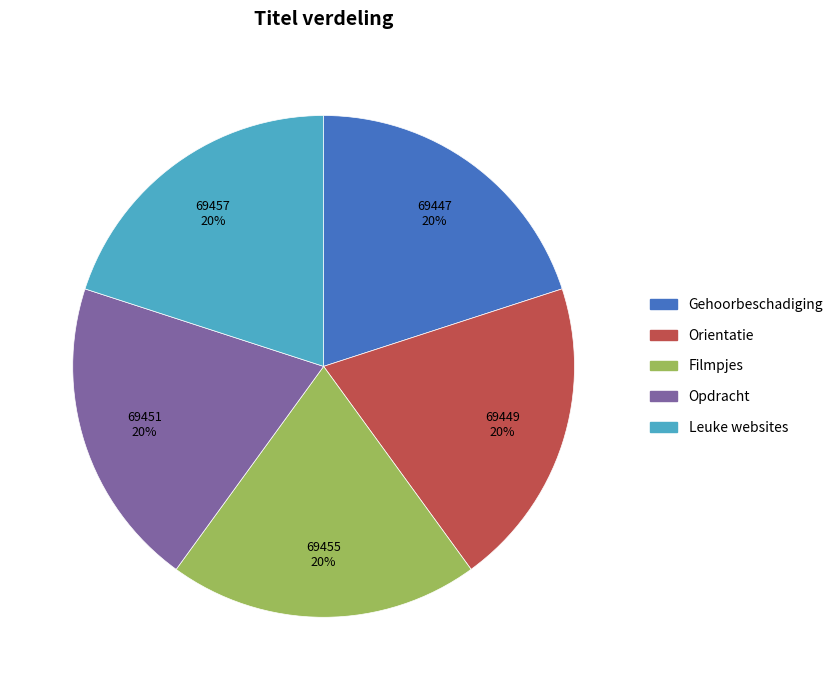

How many segments does this pie chart have?

5